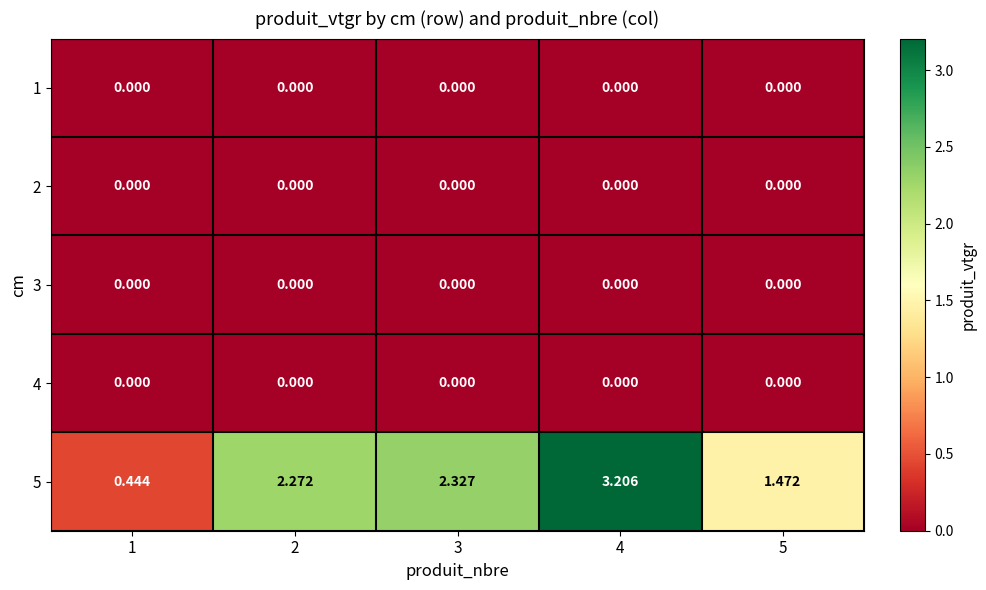

How many categories are shown in the chart?

5